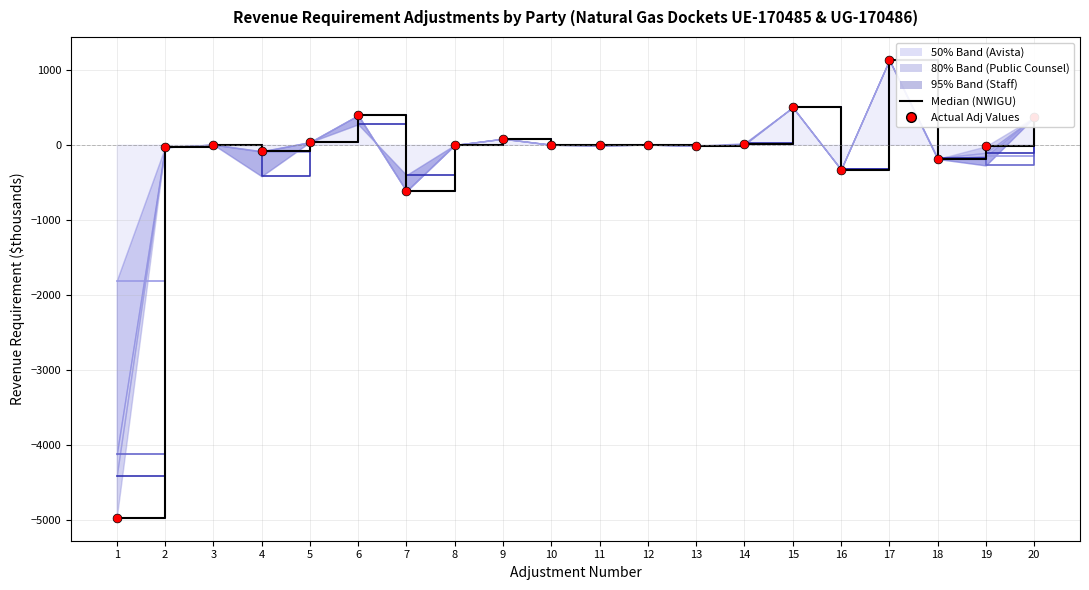

Which series has the largest total across all categories?

Avista Rev Req (line)